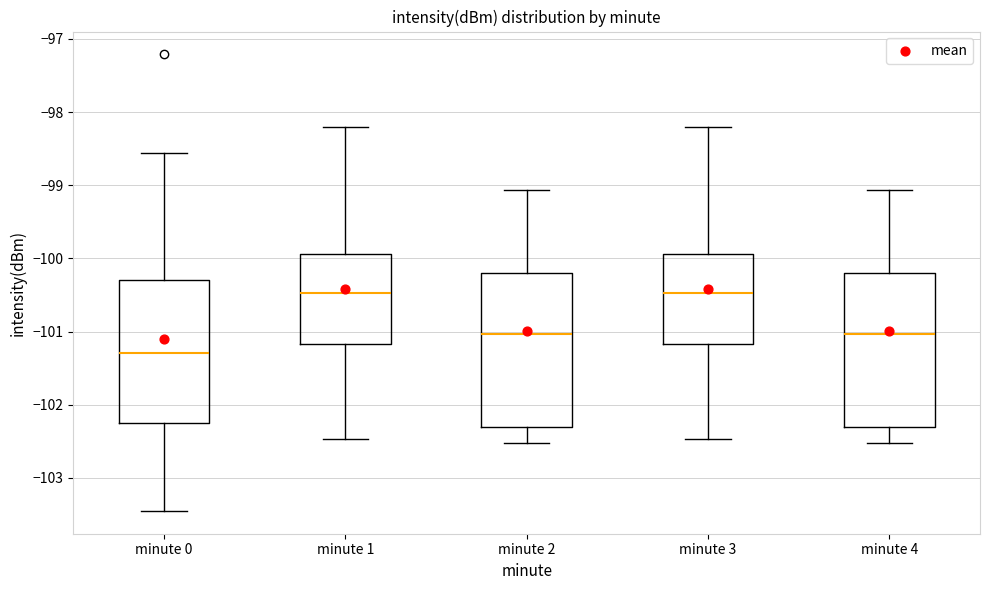

Reading left to right, read every box against the y-axis: the position of its median line, the range the box covers, and the ends of its whiskers. The values are not printed on the chart, so give them approximately, as read against the axis.

minute 0: median -101.3, box -102.2 to -100.3, whiskers -103.5 to -98.6
minute 1: median -100.5, box -101.2 to -99.9, whiskers -102.5 to -98.2
minute 2: median -101.0, box -102.3 to -100.2, whiskers -102.5 to -99.1
minute 3: median -100.5, box -101.2 to -99.9, whiskers -102.5 to -98.2
minute 4: median -101.0, box -102.3 to -100.2, whiskers -102.5 to -99.1